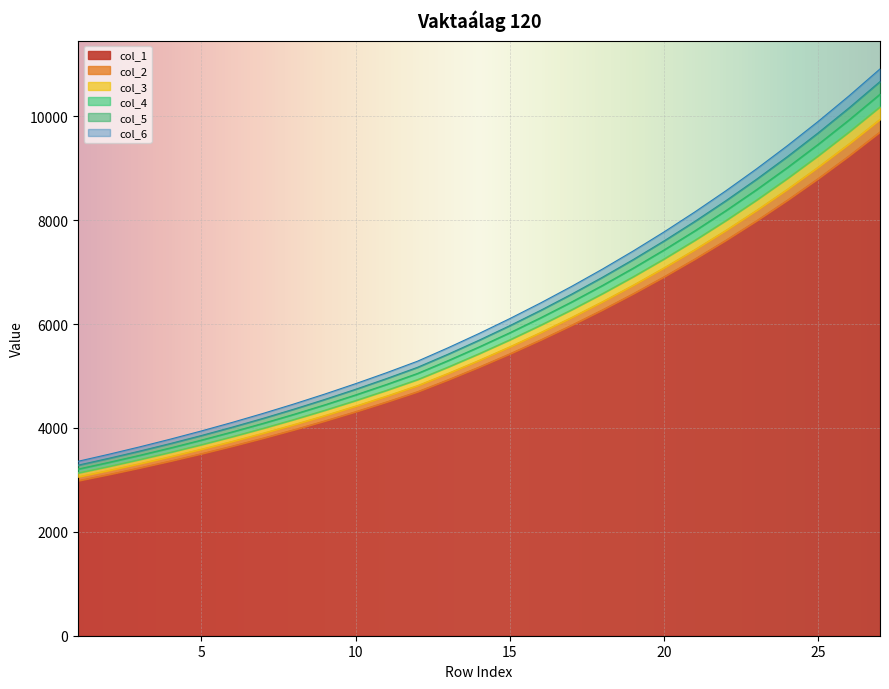

At which label does col_1 reach its peak?

27